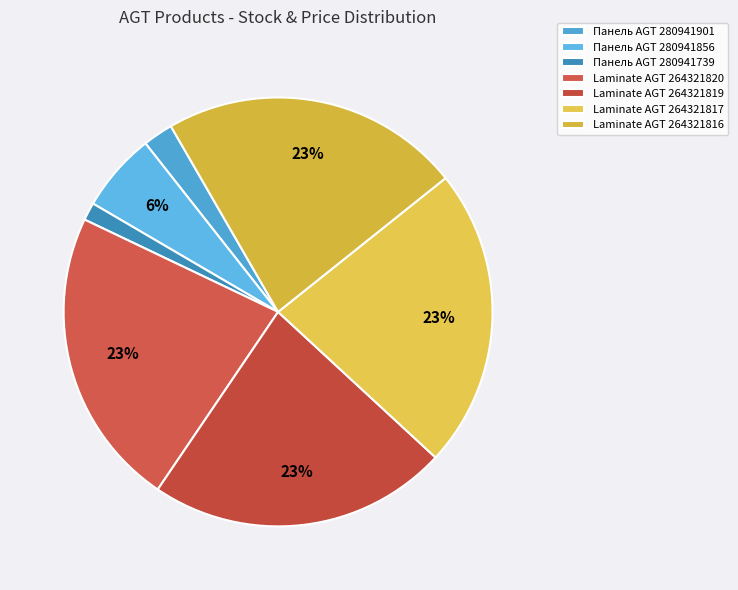

Is Laminate AGT 264321820 the majority of the pie?

No